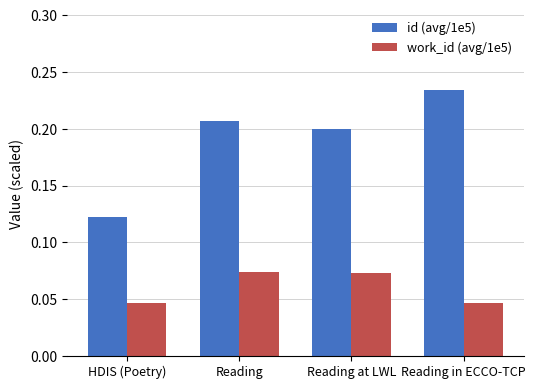

Count the id (avg/1e5) values in the range 0 to 1.

4